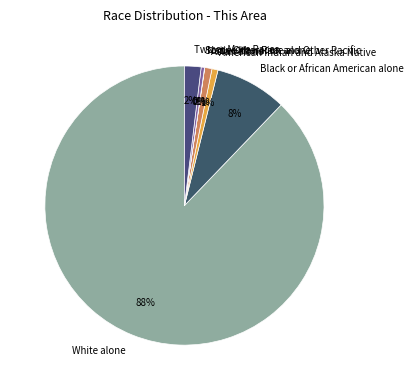

Which category has the biggest portion of the pie?

White alone